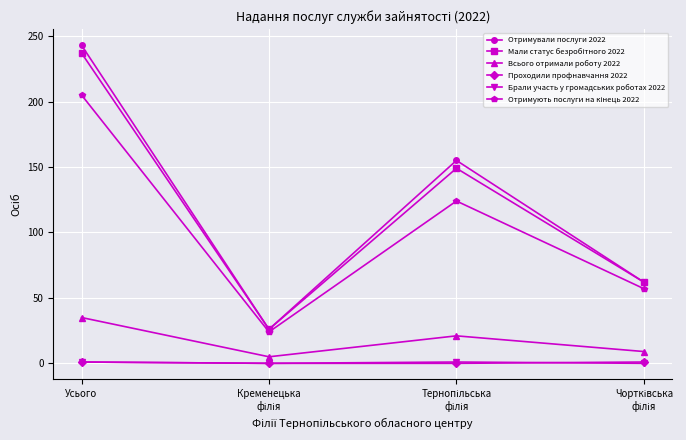

True or false: Проходили профнавчання 2022 and Отримували послуги 2022 cross at least once.

False